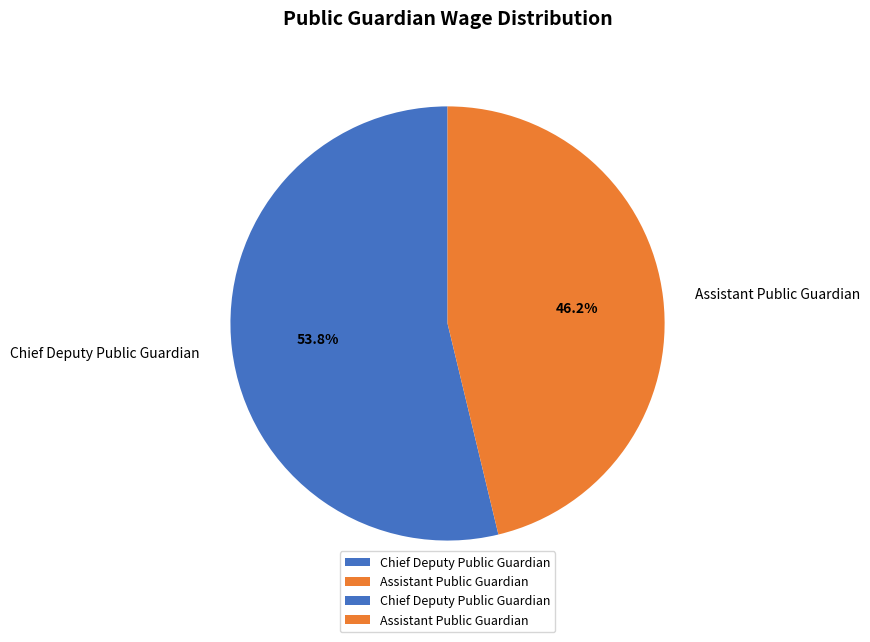

What is the ratio of the value at Assistant Public Guardian to the value at Chief Deputy Public Guardian?

0.9